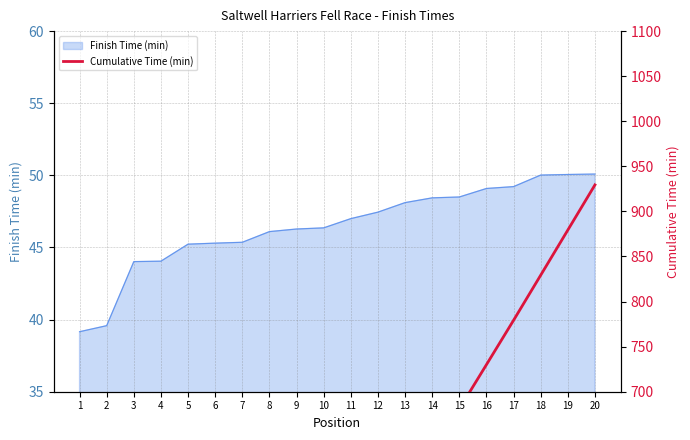

What is the average value?

471.7